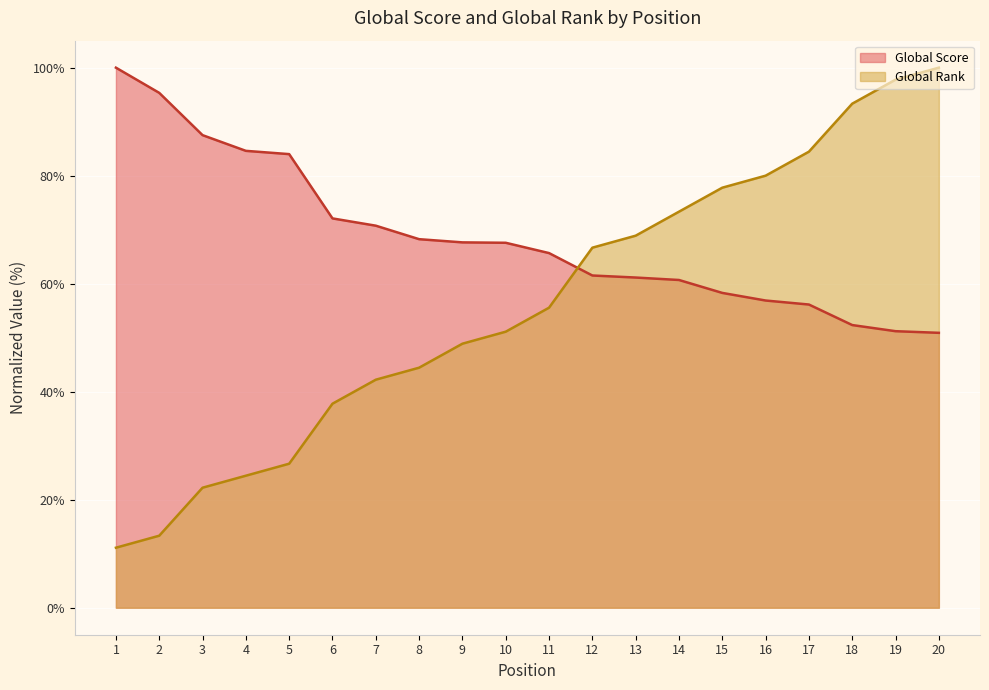

What is the sum of the Global Rank values at 1 and 11?

66.7